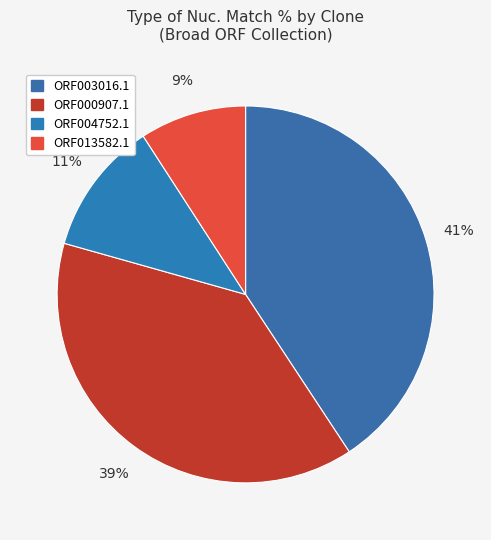

How many slices are in this pie chart?

4